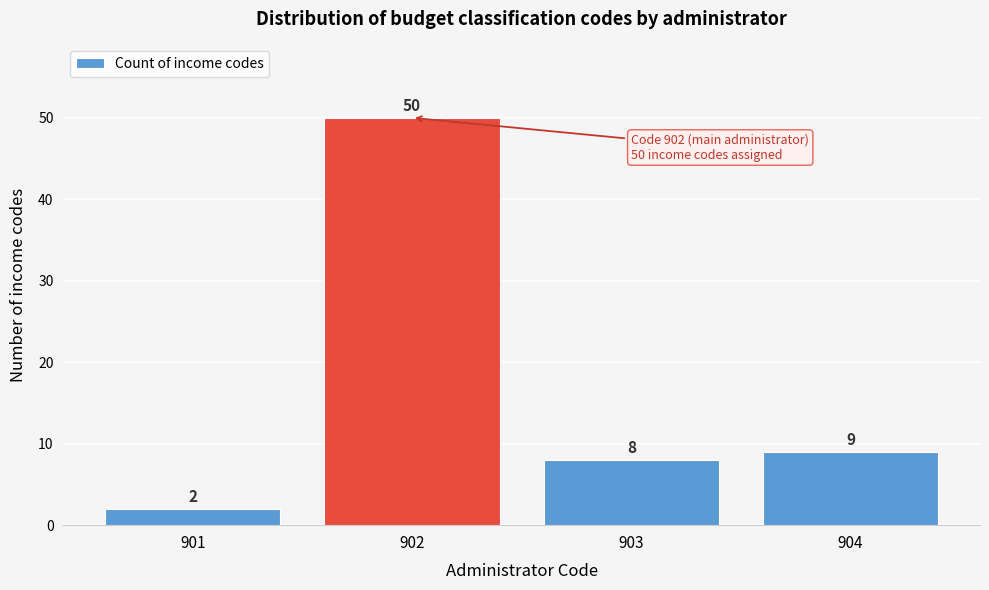

Reading left to right, extract all data points from this chart.

2	50	8	9